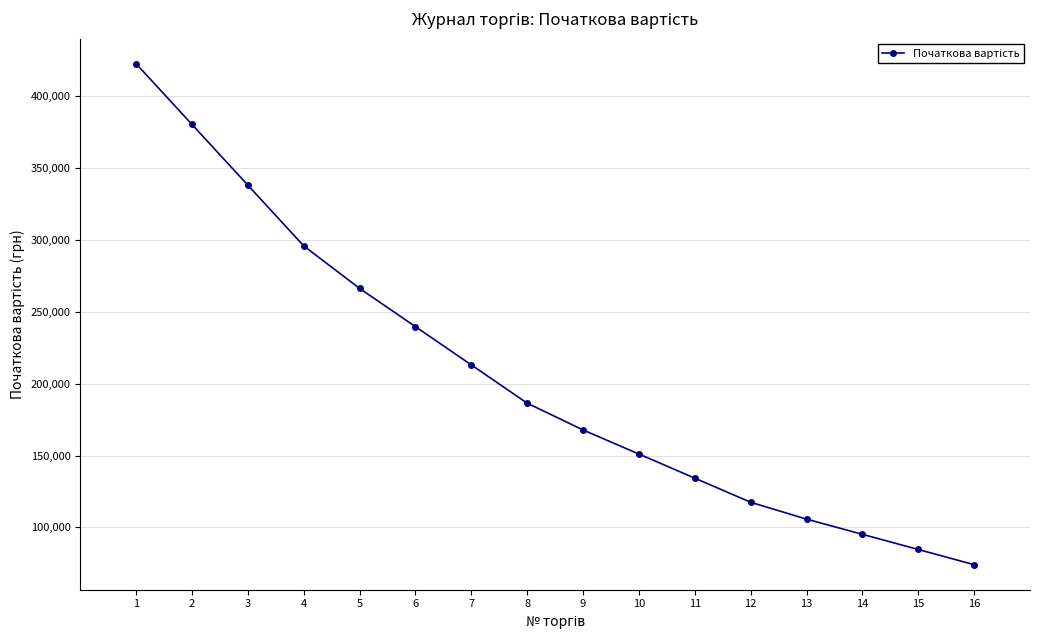

What is the difference between the second highest and minimum values?

306493.8